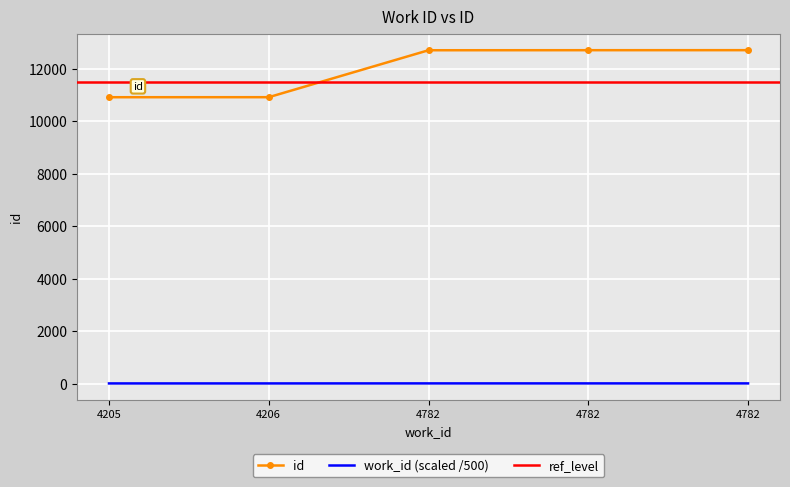

The chart shows a value of 10909 at 4206. True or false?

True